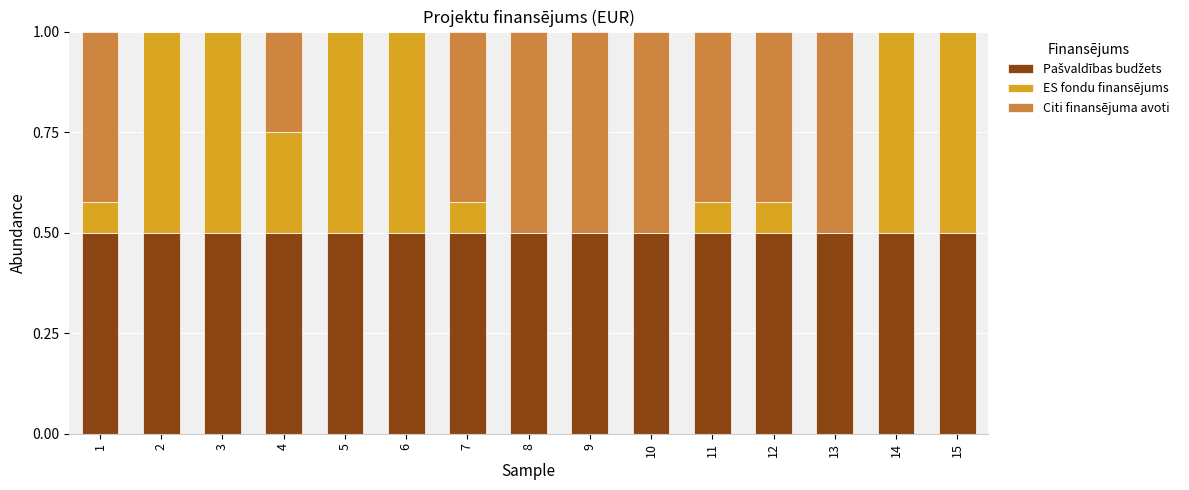

What is the total value across all series at 13?

1.0